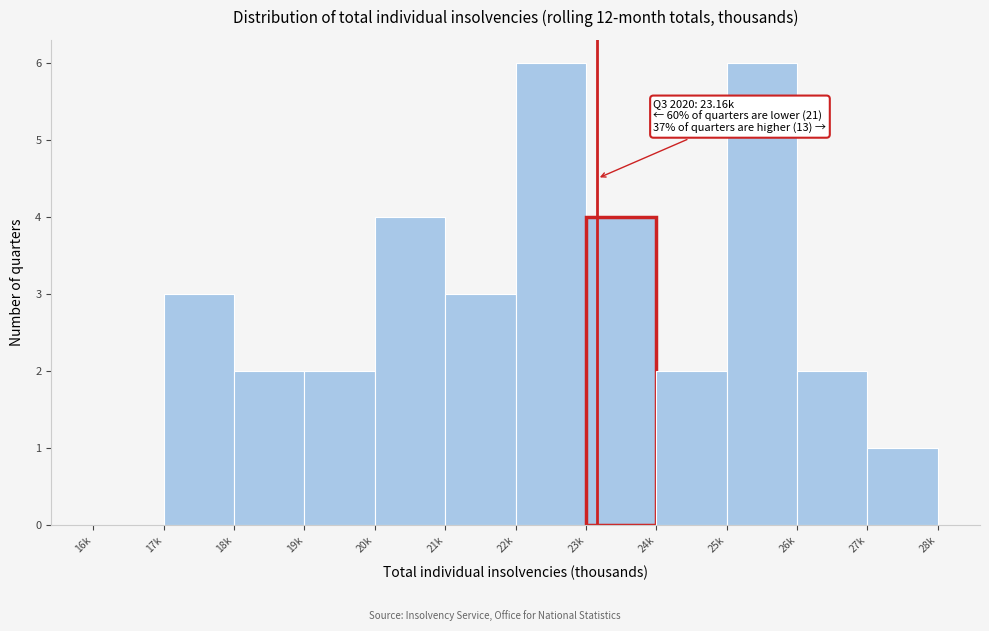

Reading left to right, transcribe all the data shown in this chart.

16k=0	17k=3	18k=2	19k=2	20k=4	21k=3	22k=6	23k=4	24k=2	25k=6	26k=2	27k=1